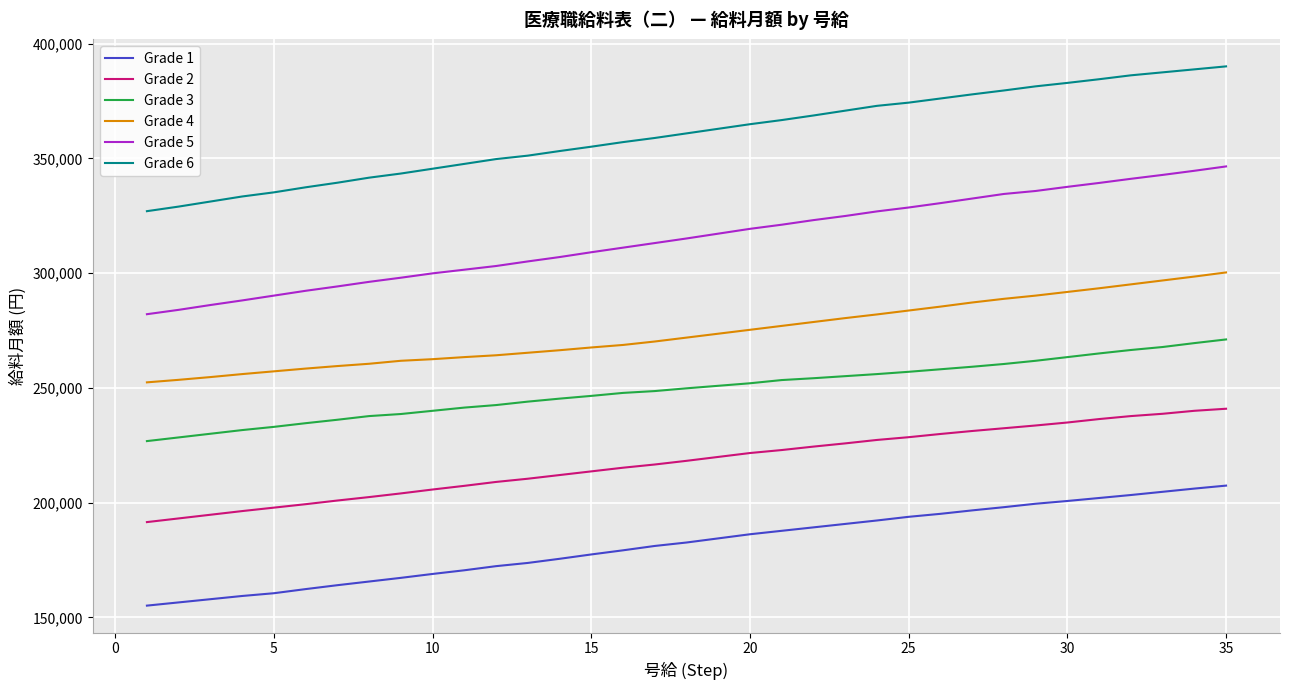

What is the difference between the maximum and minimum values in the Grade 5 series?

64400